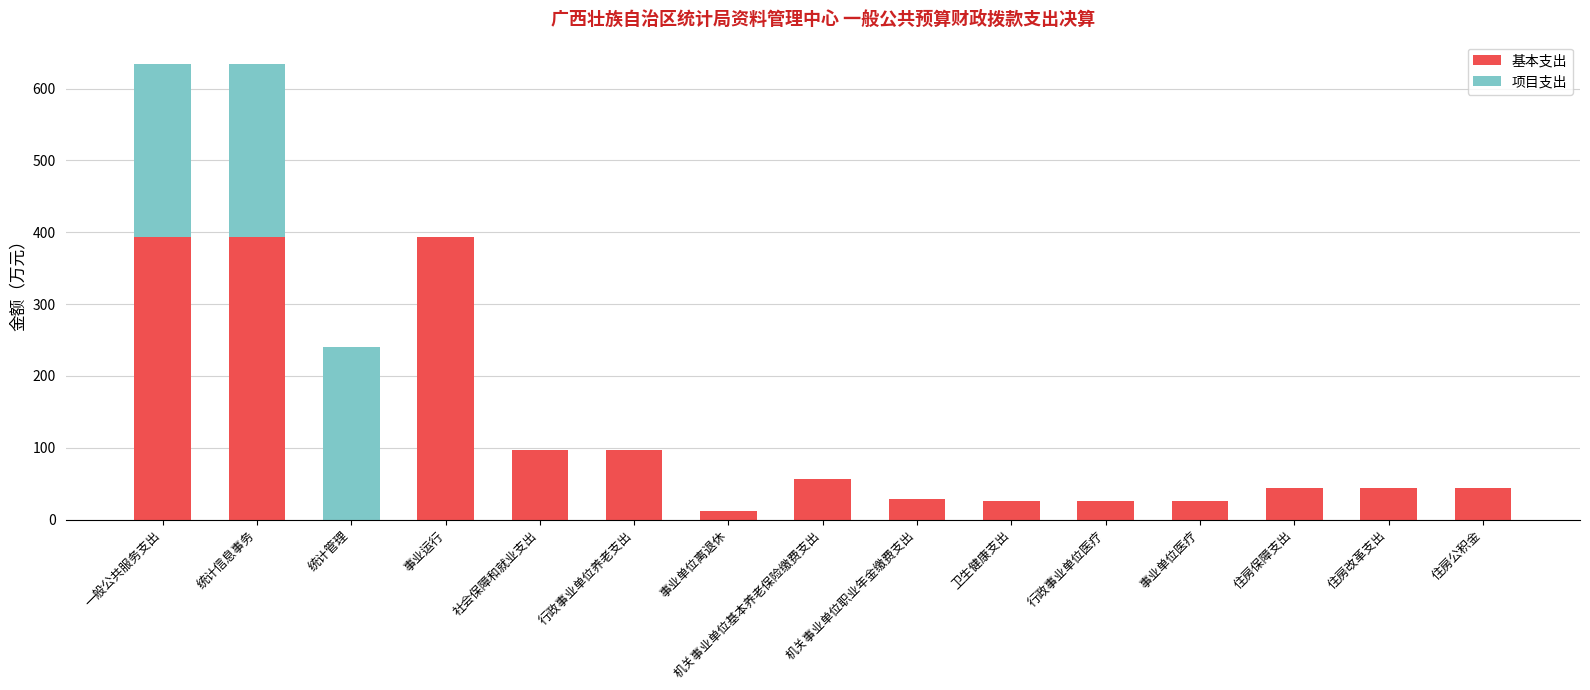

Are the bars horizontal?

No